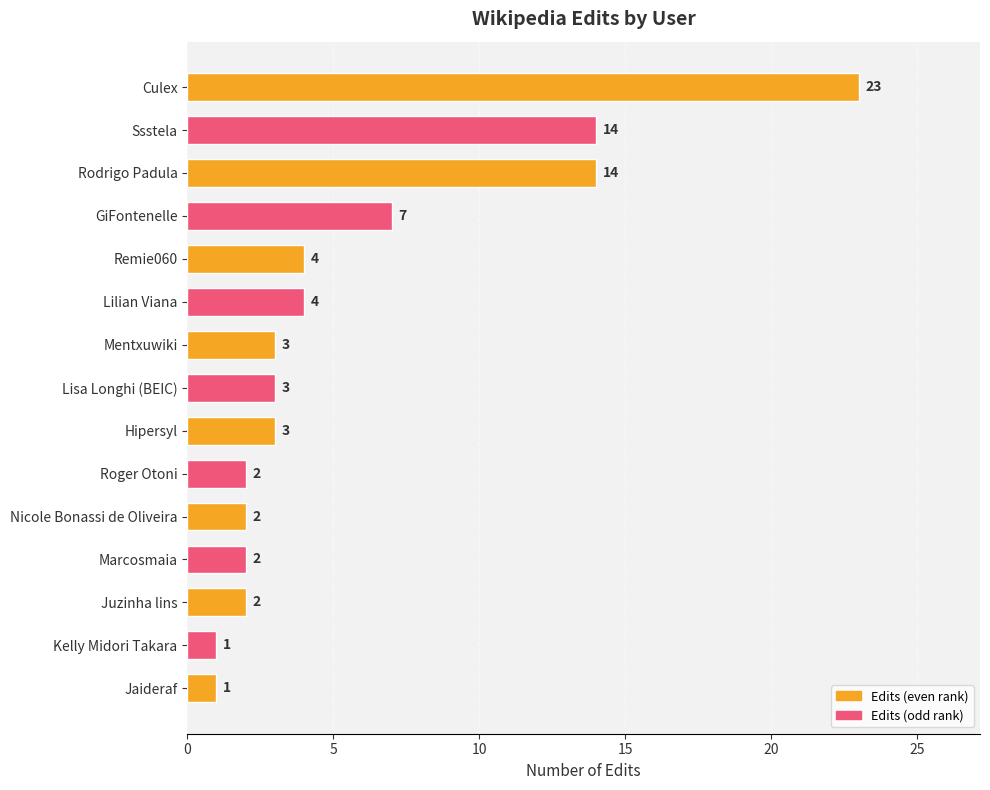

What is the value of the 7th bar from the top?

3